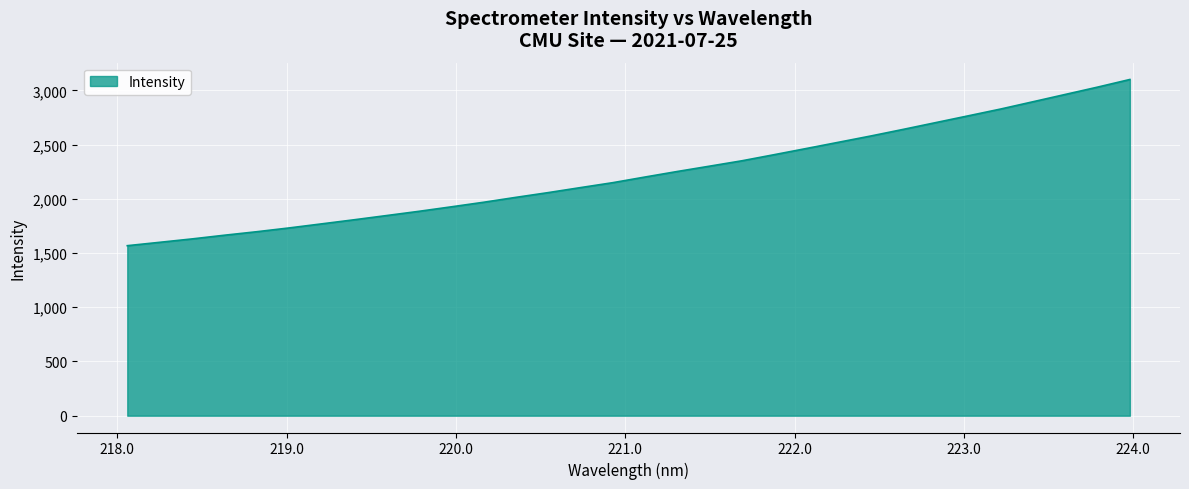

What is the minimum value shown in the chart?

1567.7